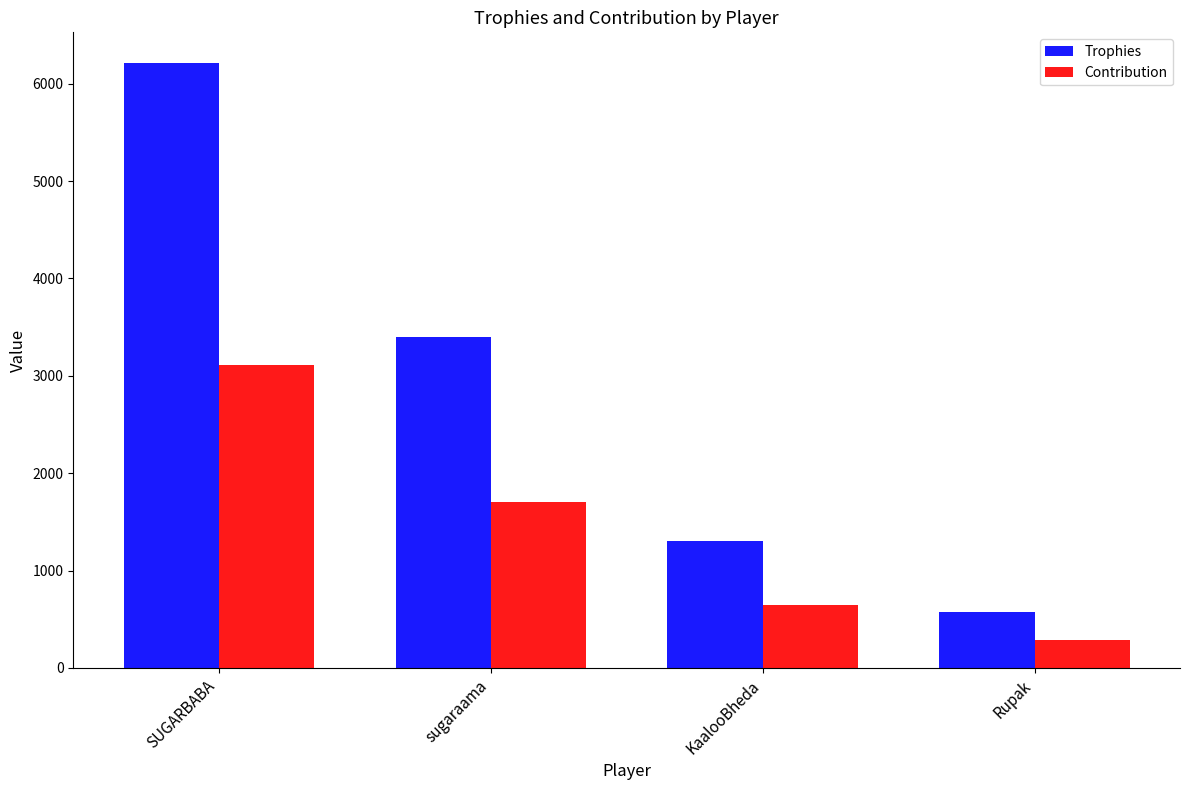

At which label does Contribution reach its peak?

SUGARBABA